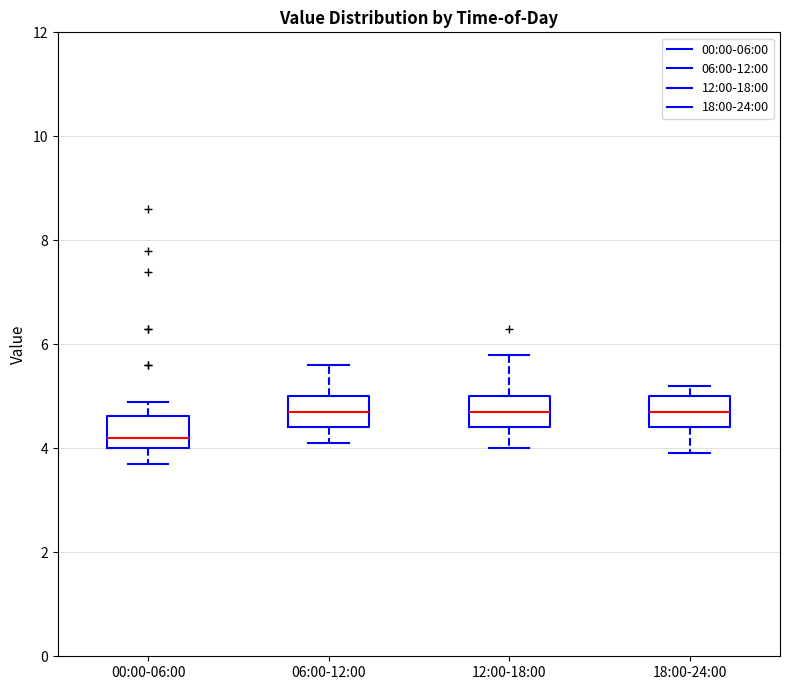

Reading left to right, read every box against the y-axis: the position of its median line, the range the box covers, and the ends of its whiskers. The values are not printed on the chart, so give them approximately, as read against the axis.

00:00-06:00: median 4.2, box 4.0 to 4.6, whiskers 3.8 to 5.0
06:00-12:00: median 4.8, box 4.4 to 5.0, whiskers 4.2 to 5.6
12:00-18:00: median 4.8, box 4.4 to 5.0, whiskers 4.0 to 5.8
18:00-24:00: median 4.8, box 4.4 to 5.0, whiskers 4.0 to 5.2